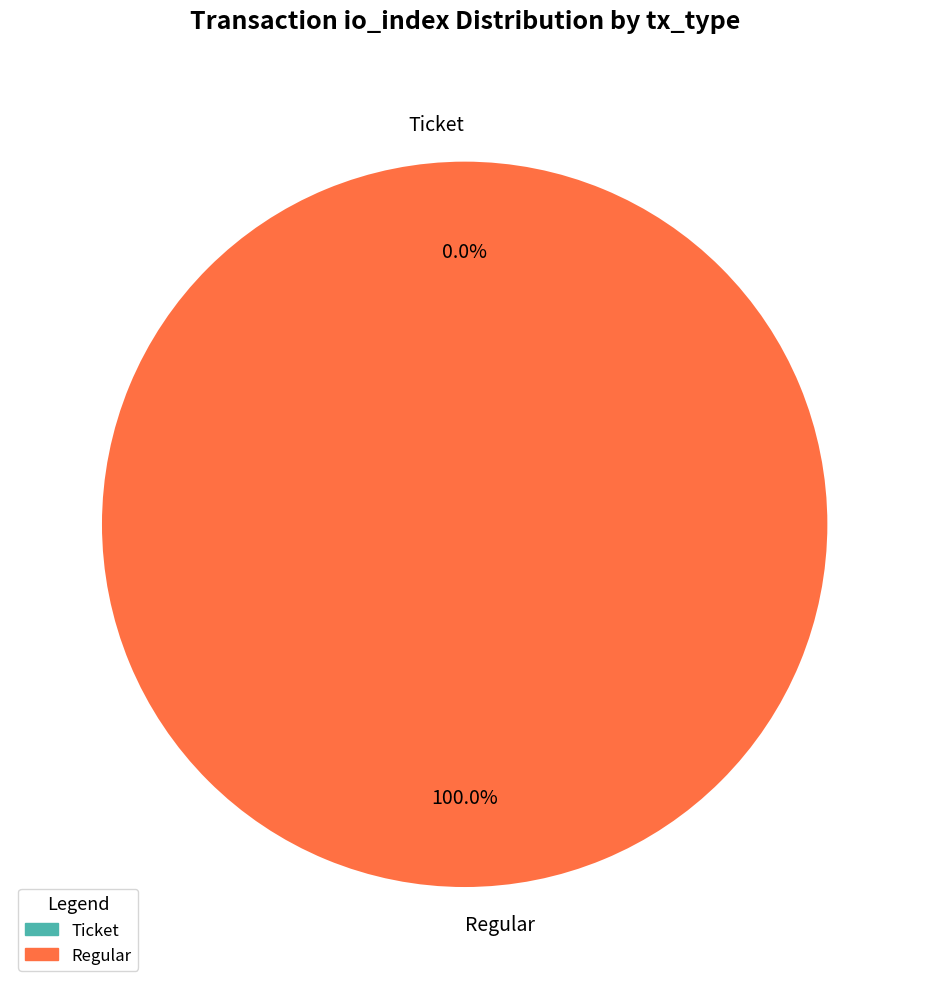

How many segments does this pie chart have?

2